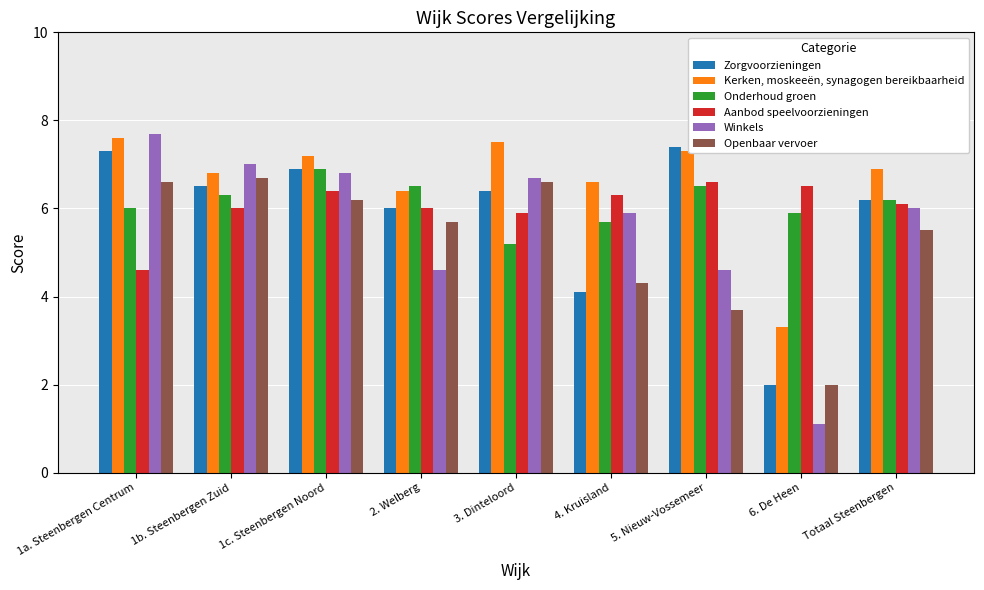

At which category is the sum across all series the highest?

1c. Steenbergen Noord